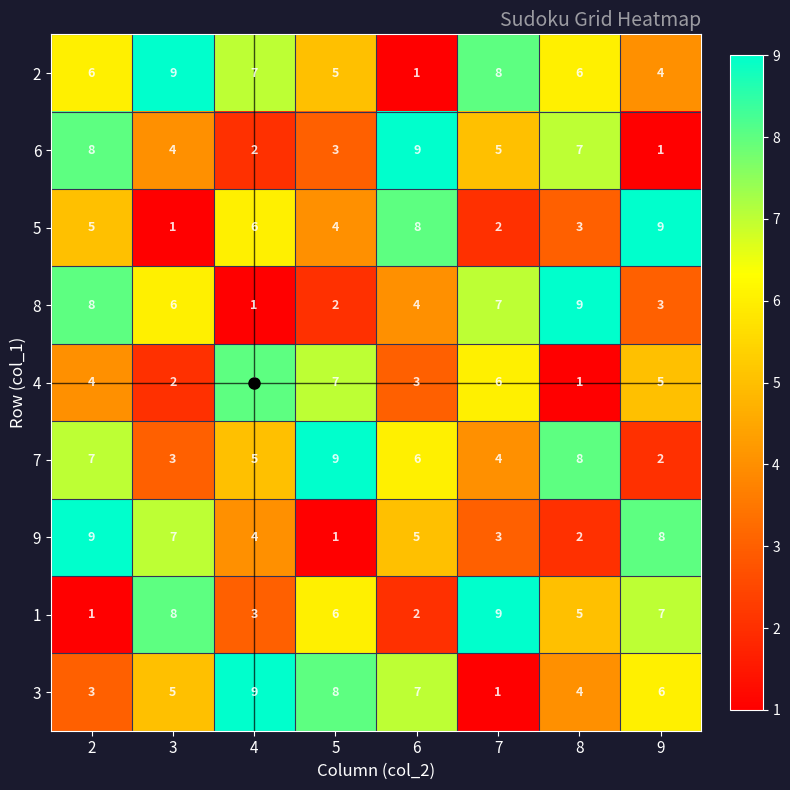

Count the number of data series in this chart.

9